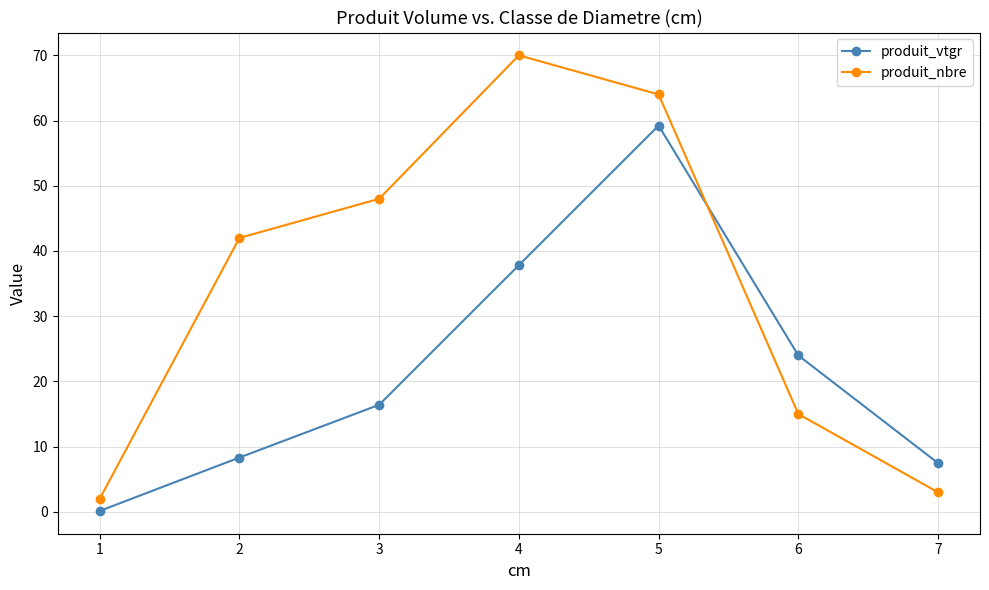

Which series has the widest spread of values?

produit_nbre